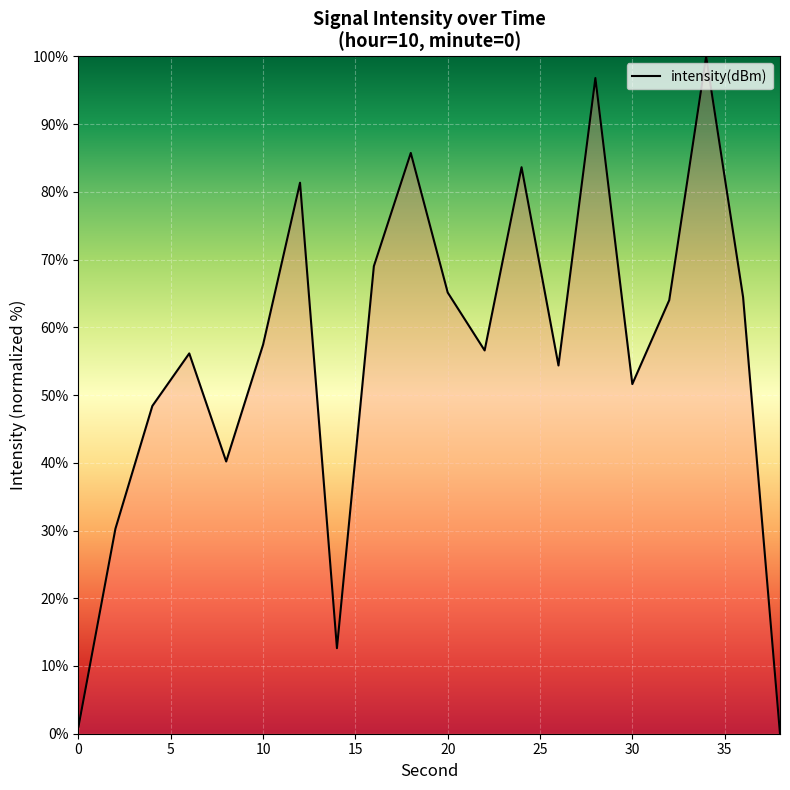

Does the chart display data point markers on the line(s)?

No